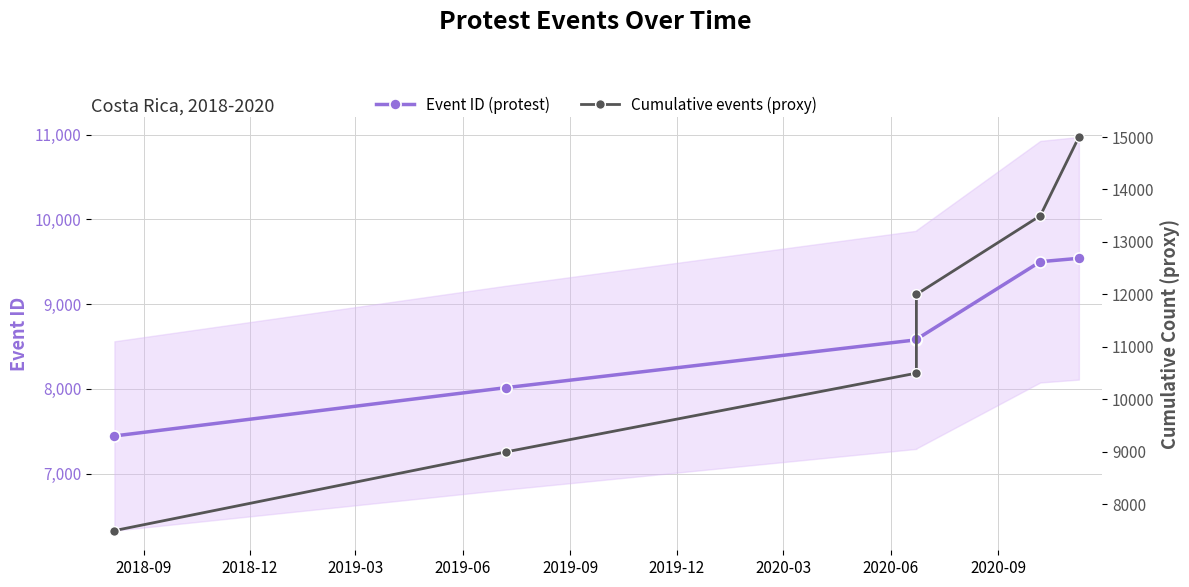

Does the chart have visible grid lines?

Yes